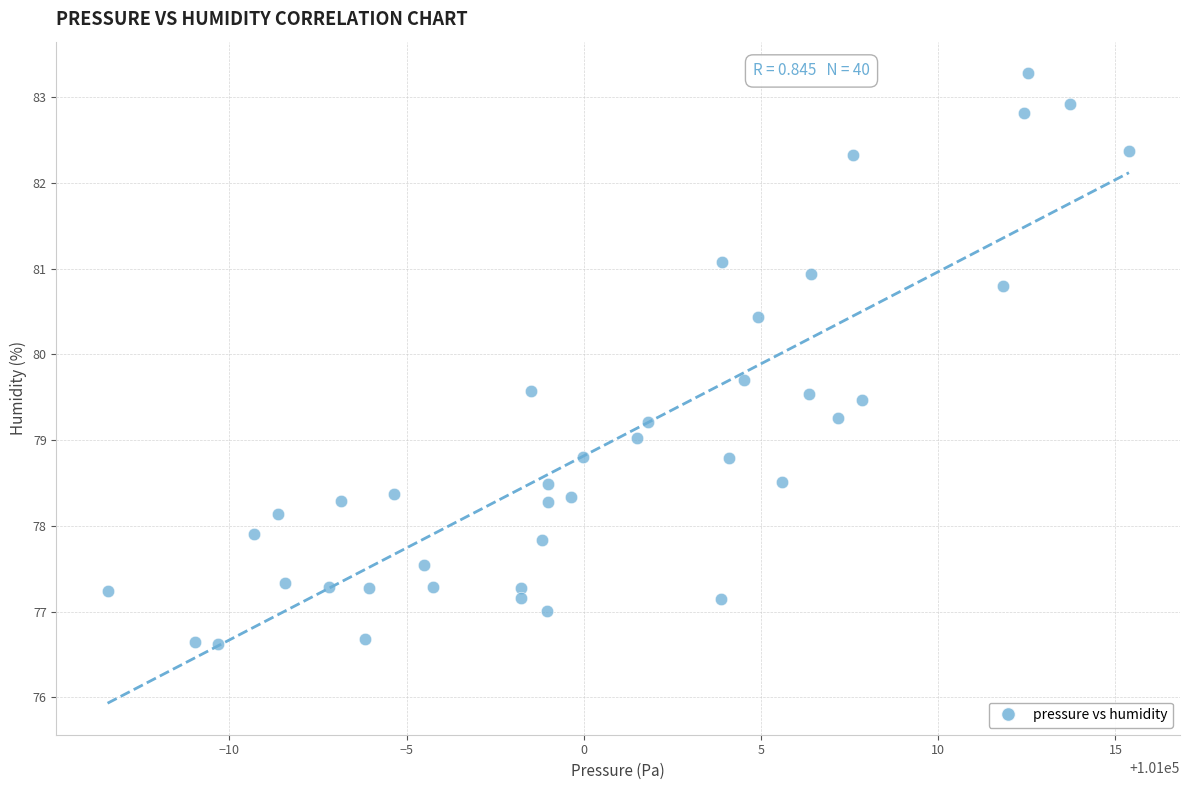

What is the range of Y values (max minus min)?

6.7